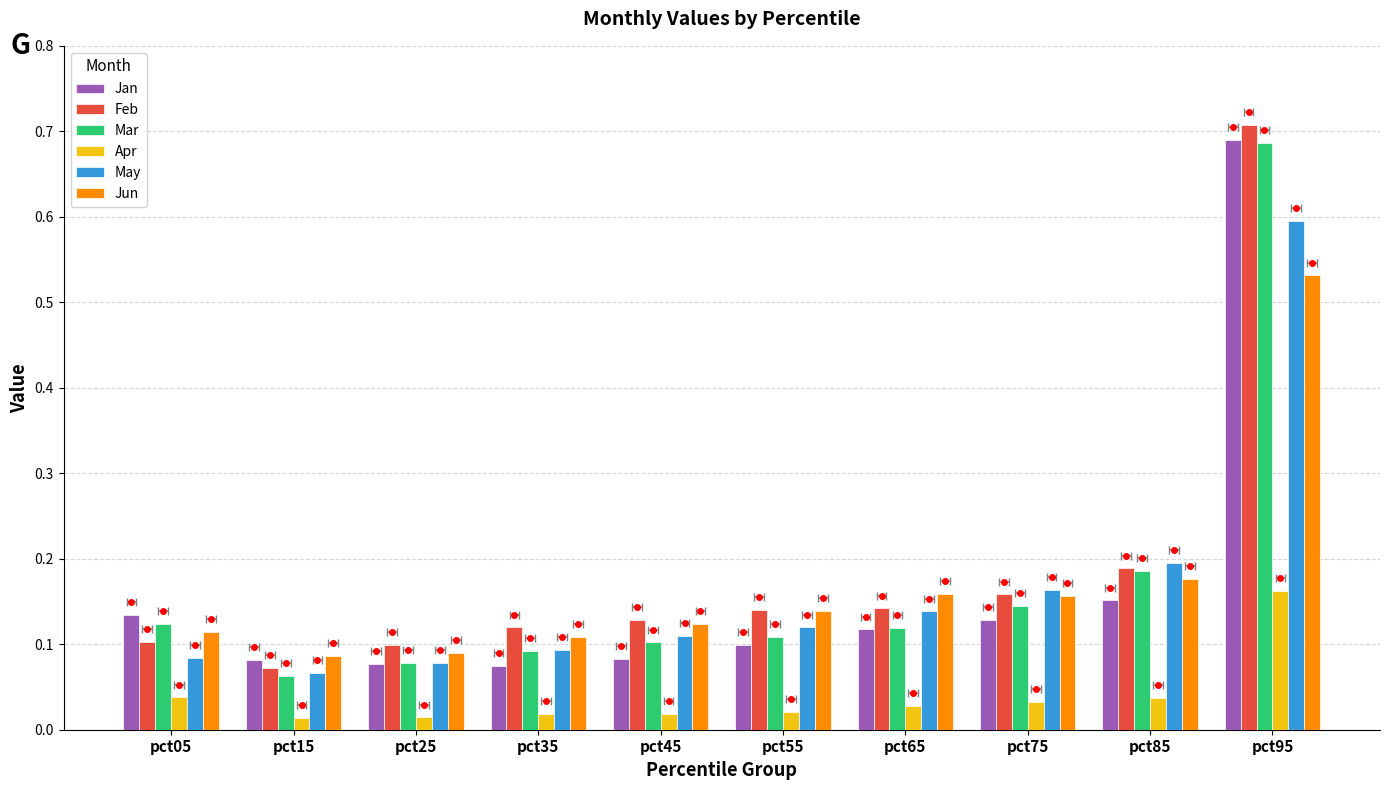

List the labels in order of Mar value, smallest first.

pct15, pct25, pct35, pct45, pct55, pct65, pct05, pct75, pct85, pct95